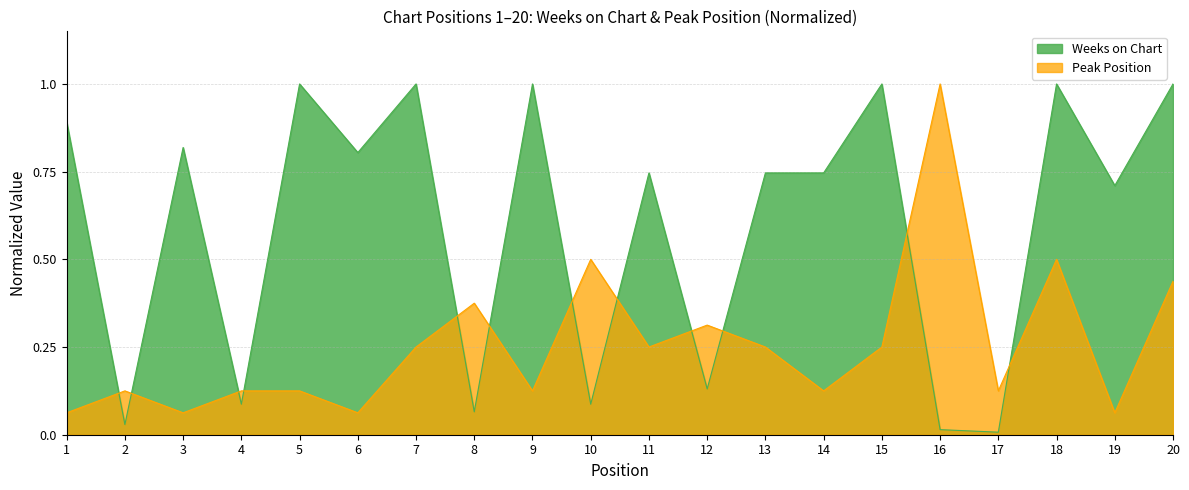

Which series ends up on top after the final intersection of Weeks on Chart and Peak Position?

Weeks on Chart